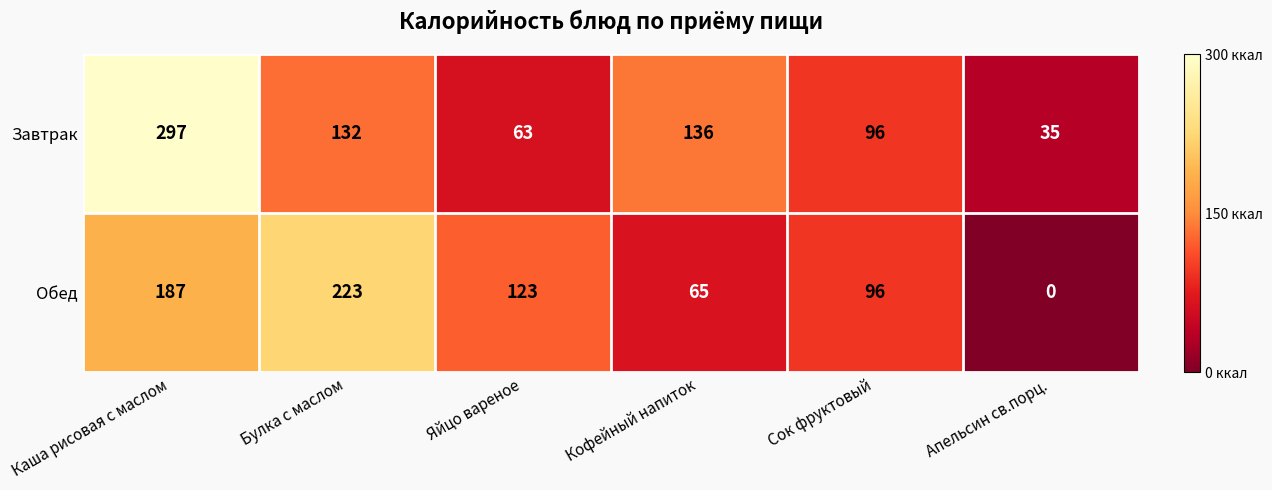

List the series in order of their peak value, lowest first.

Обед, Завтрак